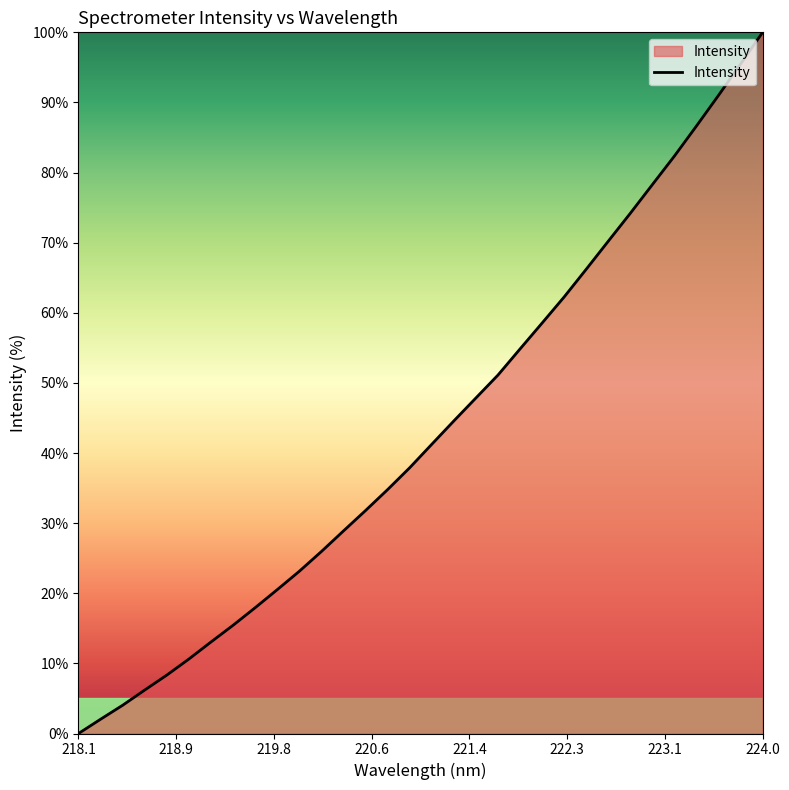

What is the difference between the maximum and minimum values?

100.0